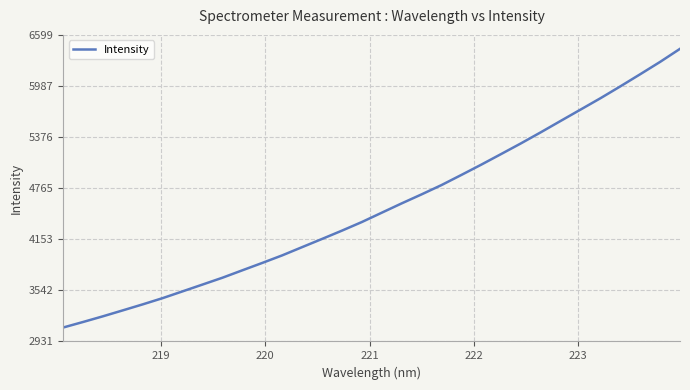

What is the difference between the maximum and minimum values?

3334.2